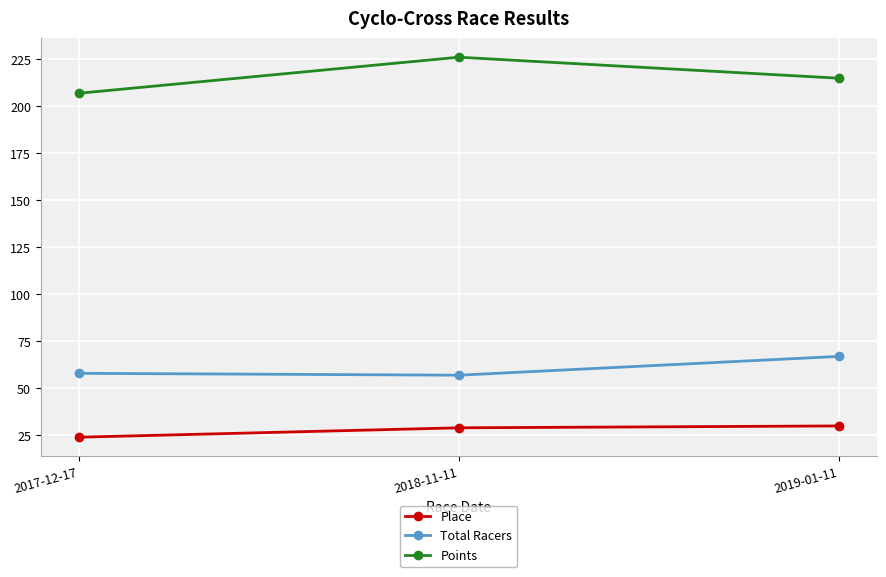

What position from the left is 2017-12-17?

1